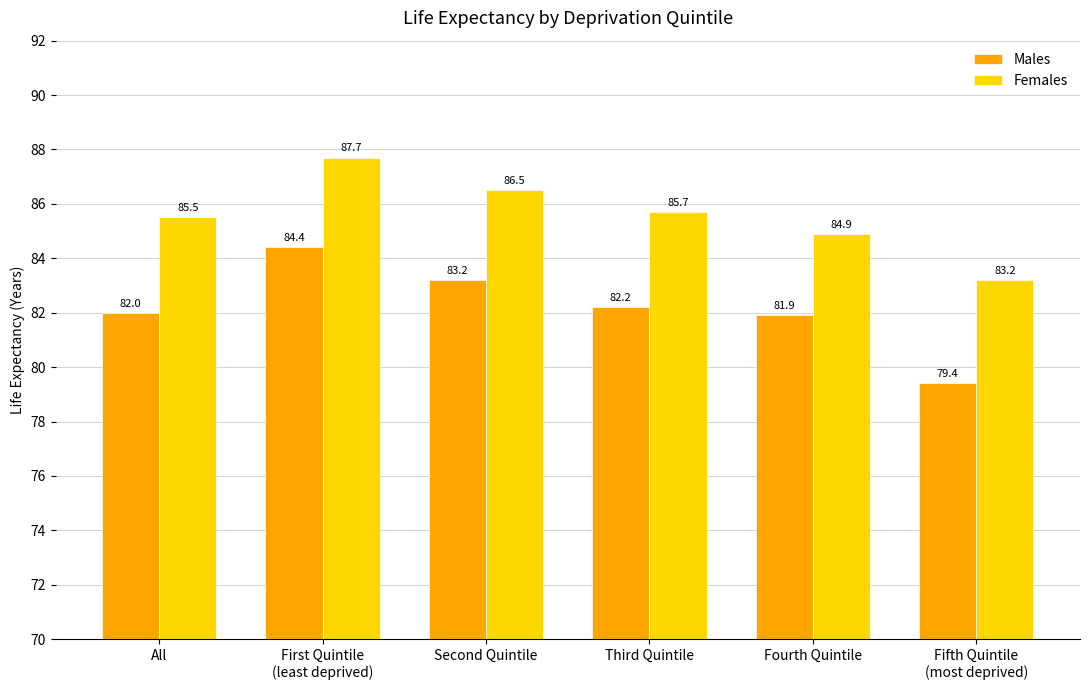

List the series in order of their peak value, highest first.

Females, Males